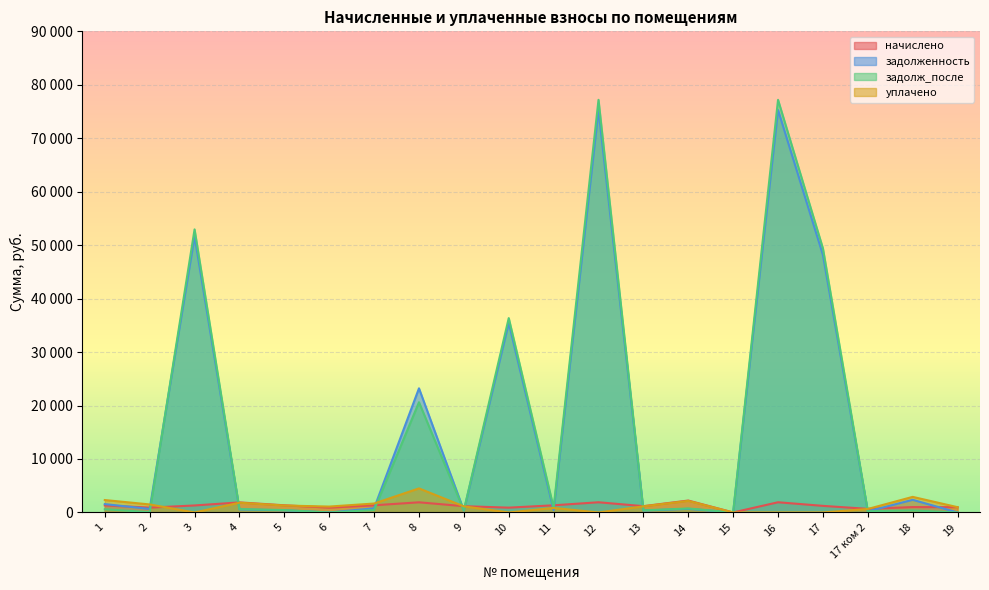

True or false: задолженность has a value of 1635.2 at 18.

False